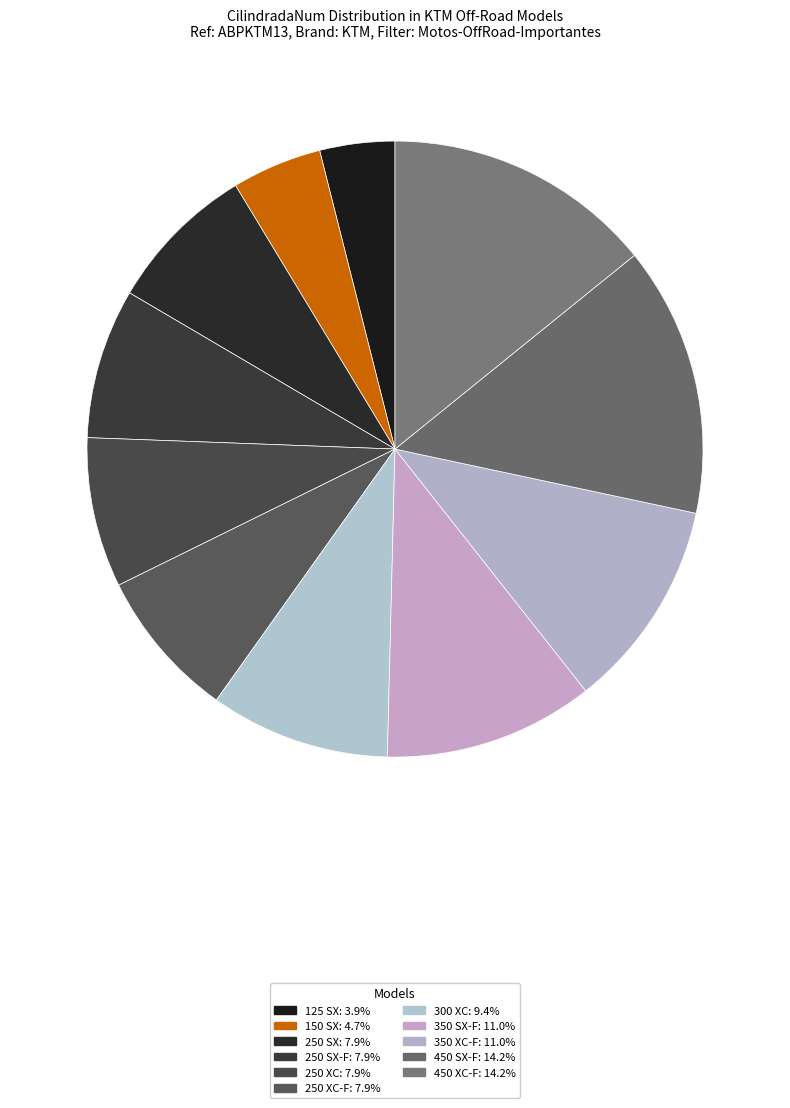

How many segments does this pie chart have?

11